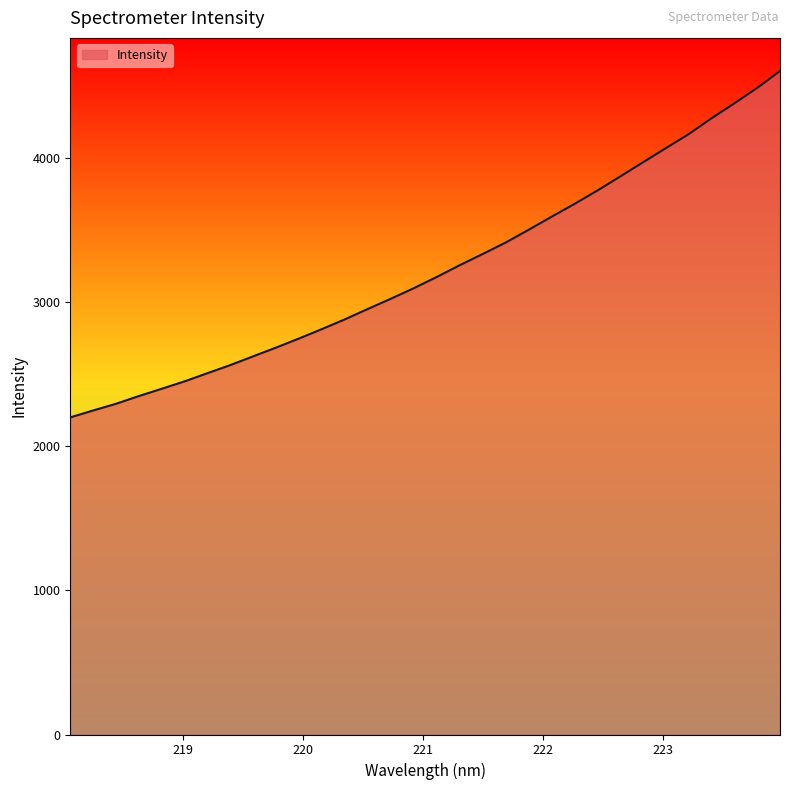

What is the difference between the maximum and minimum values?

2404.5